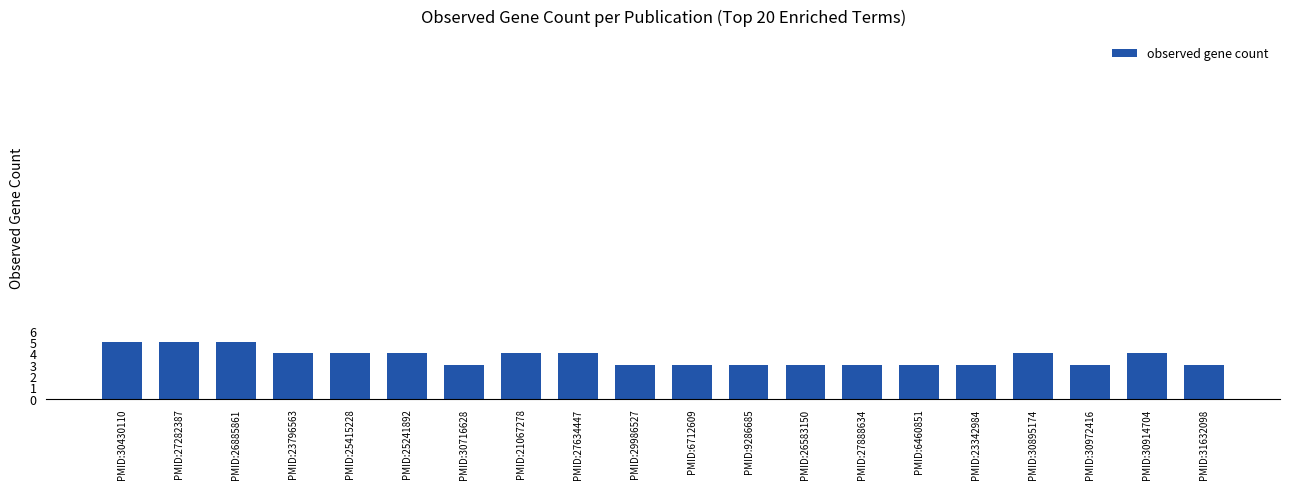

What is the minimum value shown in the chart?

3